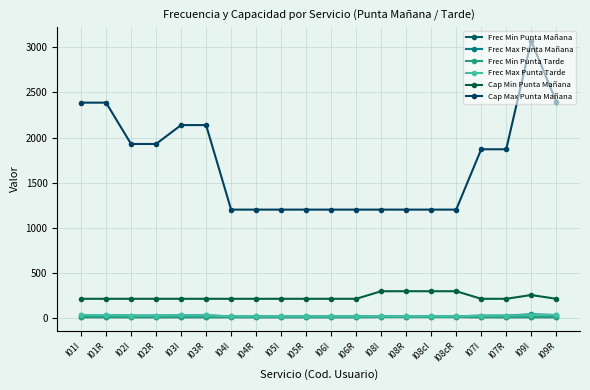

What is the label of the 6th point from the right?

I08cI